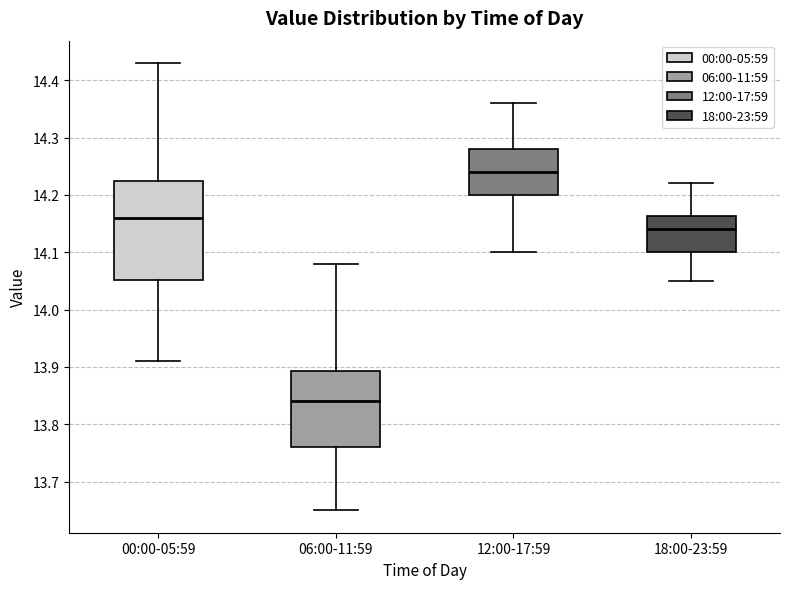

Which box's median line is the highest?

12:00-17:59